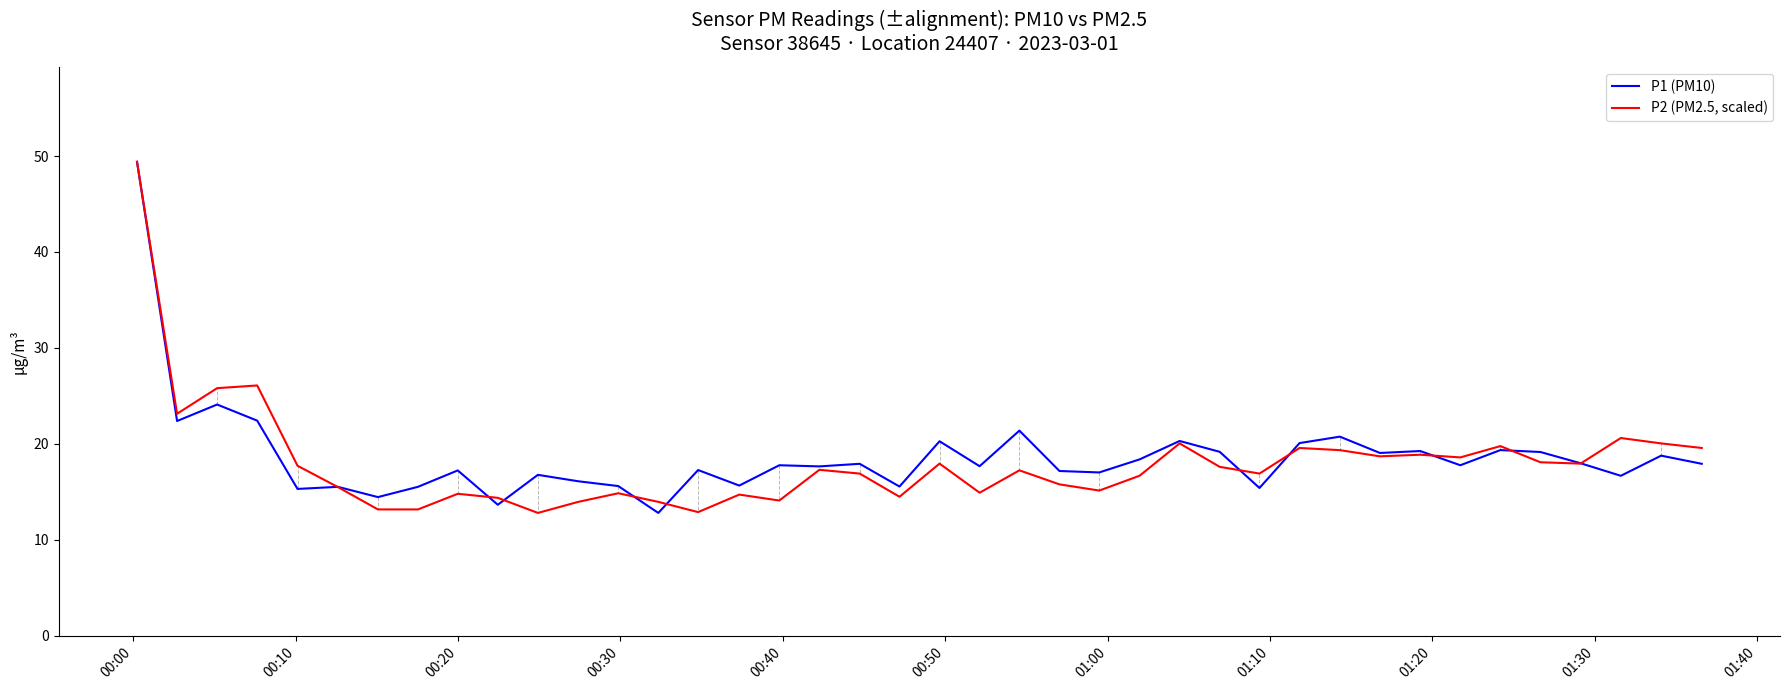

How many series are shown in this chart?

2